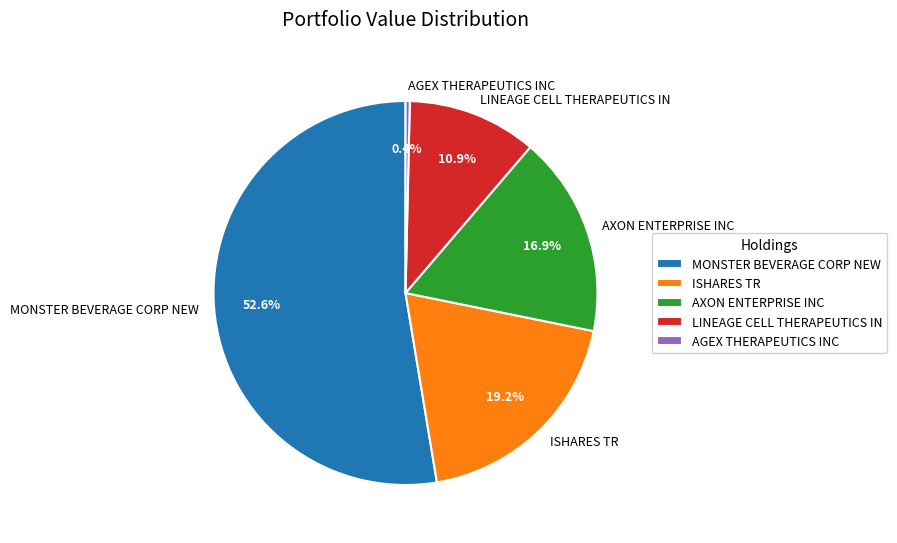

Which category has the smallest portion of the pie?

AGEX THERAPEUTICS INC